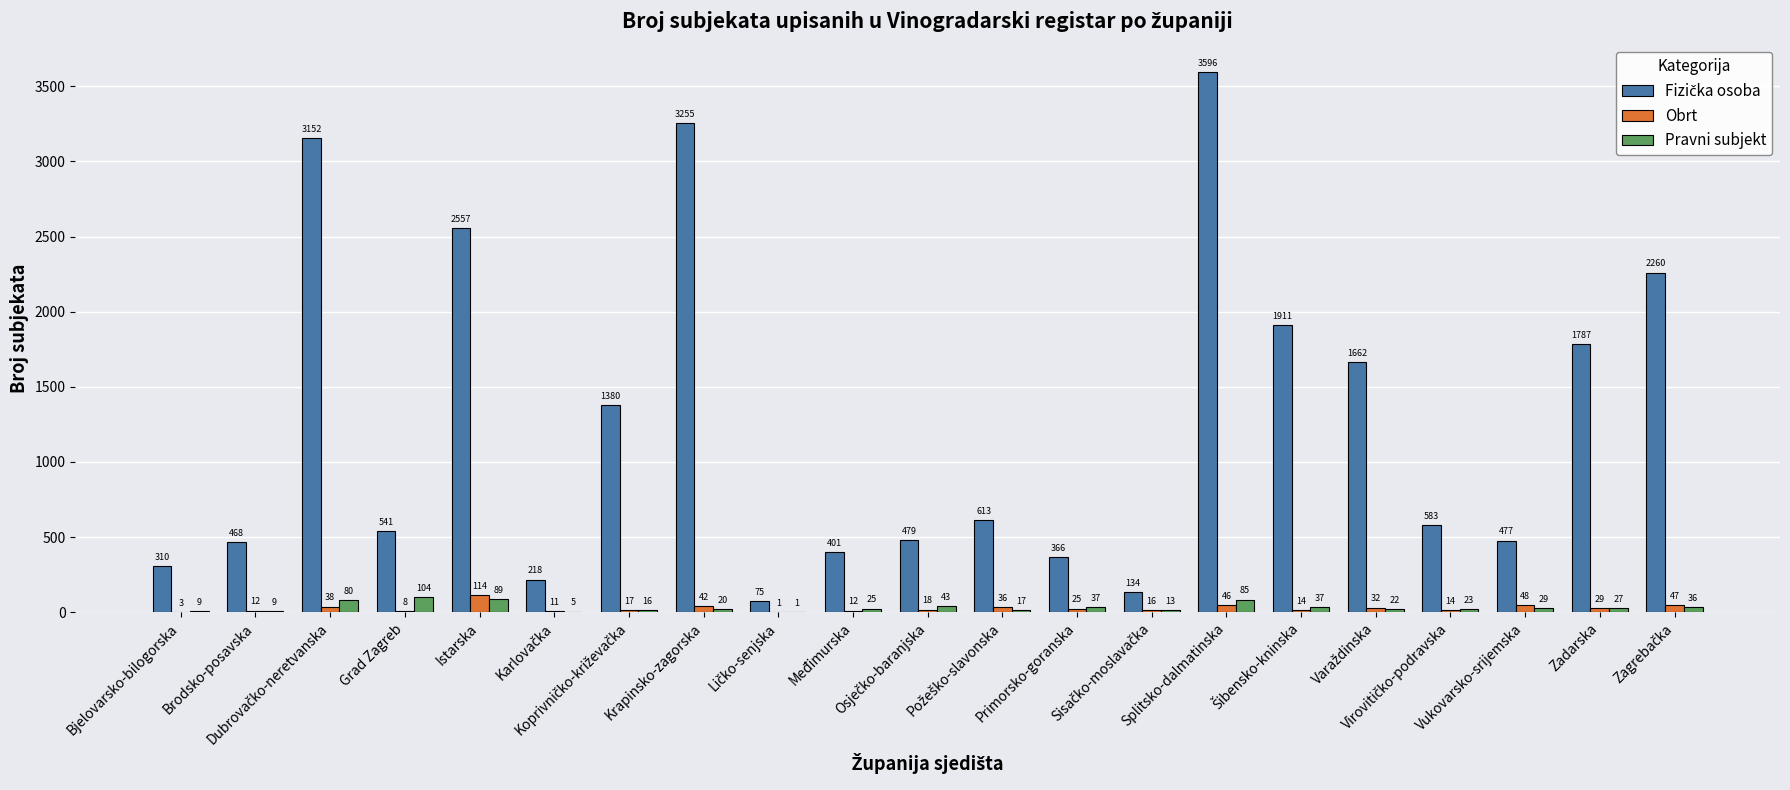

What is the greatest value displayed?

3596